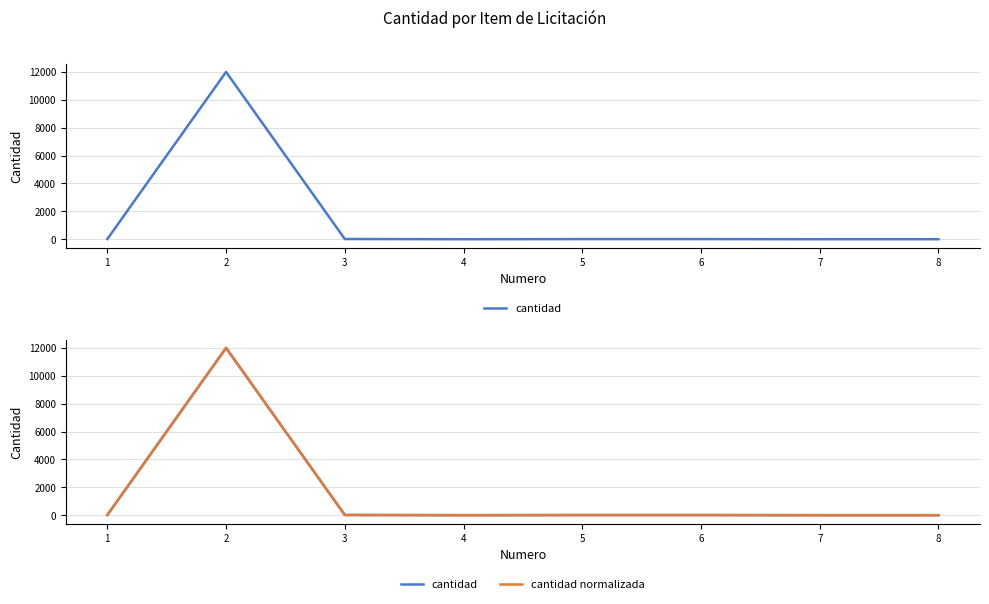

List the labels in order of cantidad normalizada value, smallest first.

4, 7, 8, 5, 6, 1, 3, 2